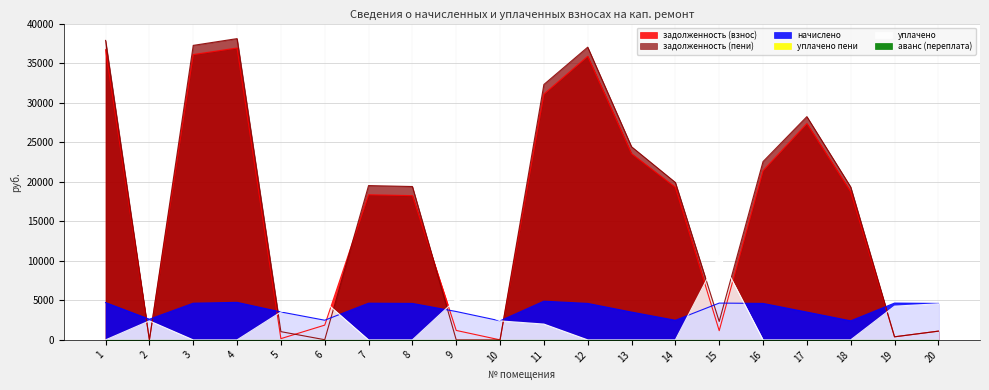

What is the value of the начислено point at the 8th from the left?

4610.5